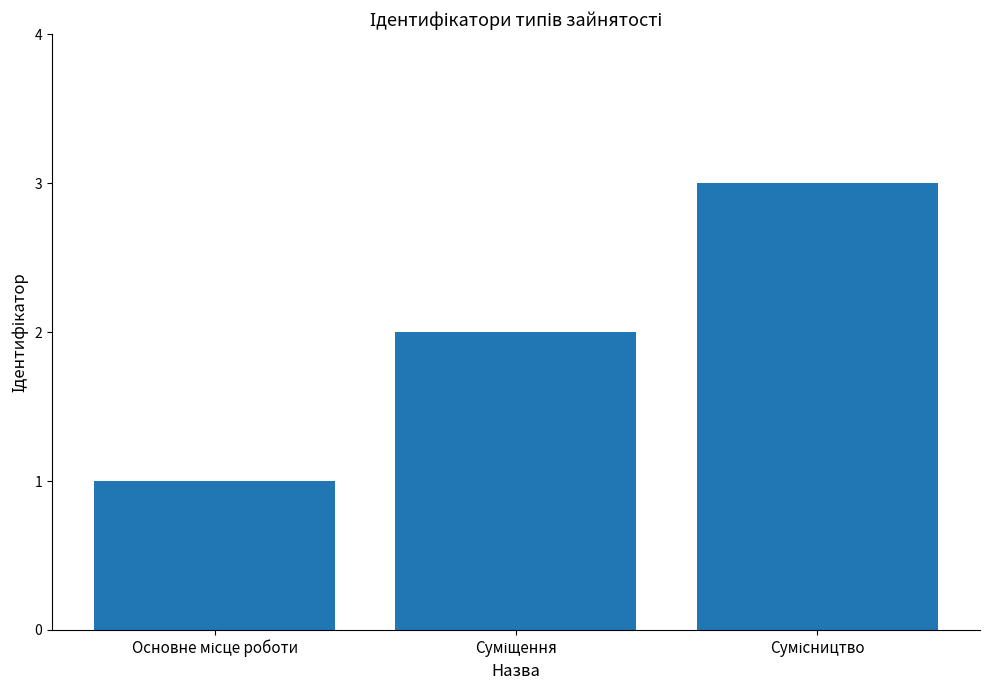

Reading left to right, what are all the values shown in this chart?

1	2	3